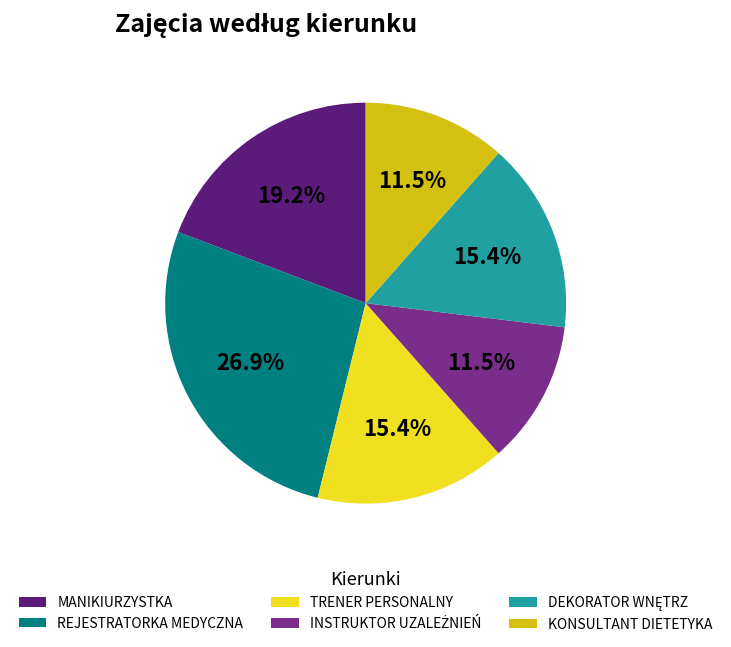

How many segments does this pie chart have?

6